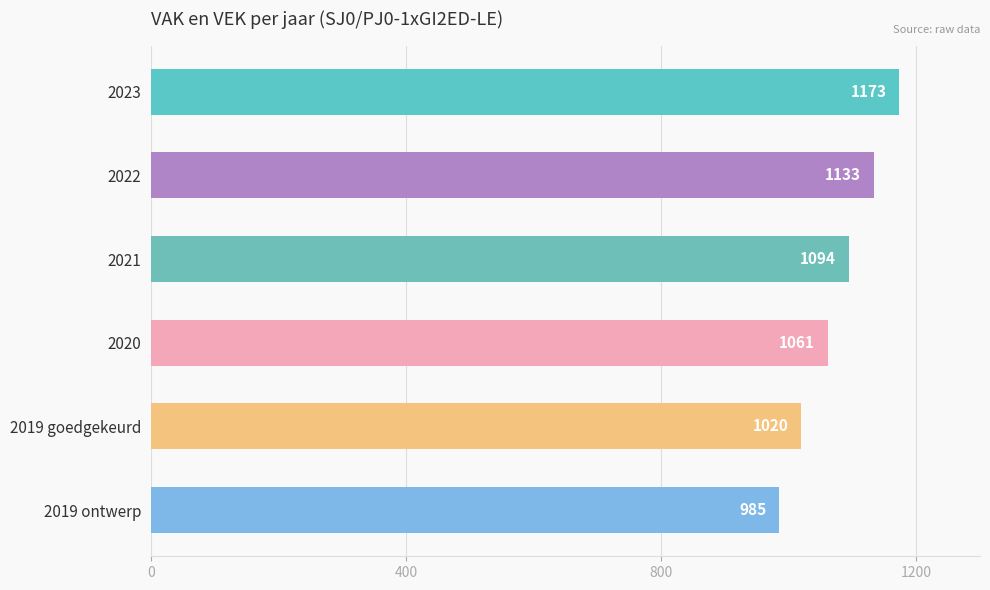

Read the value at 2022, to the nearest 10.

1130